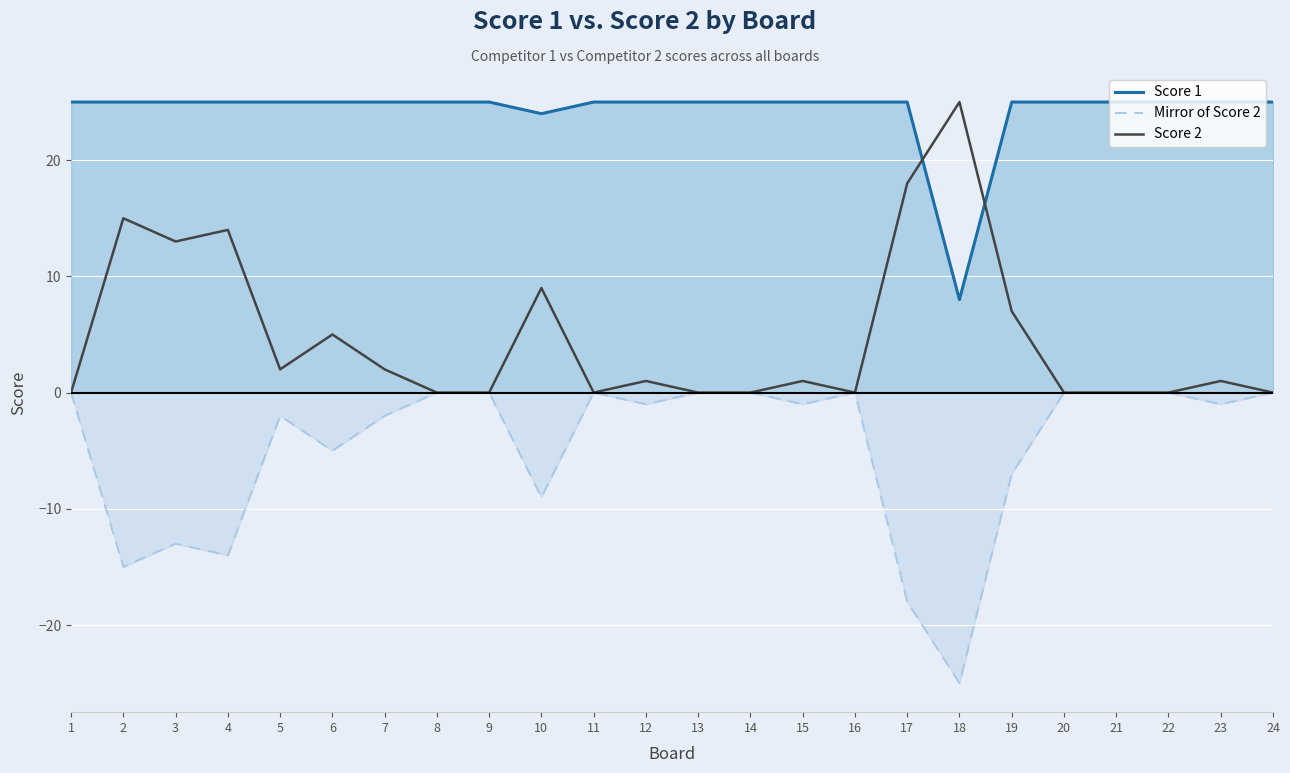

How many lines are shown in the chart?

3